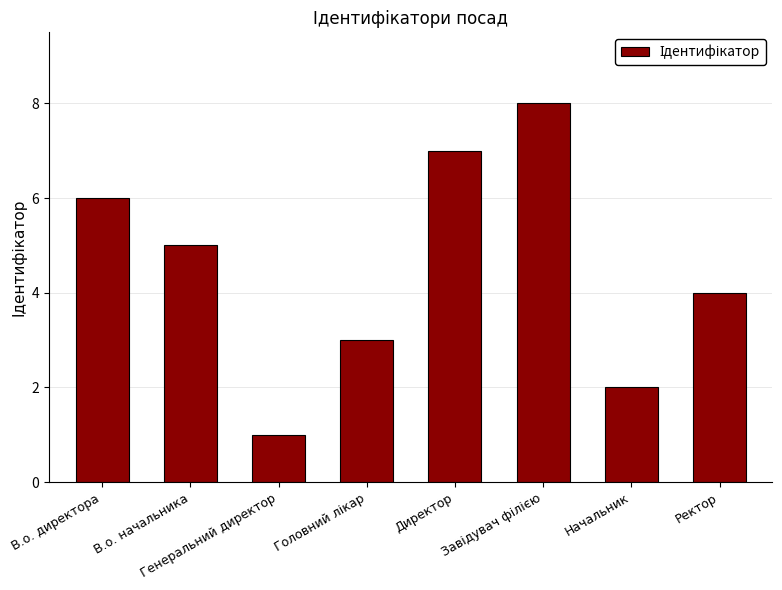

Reading left to right, extract all data points from this chart.

6	5	1	3	7	8	2	4